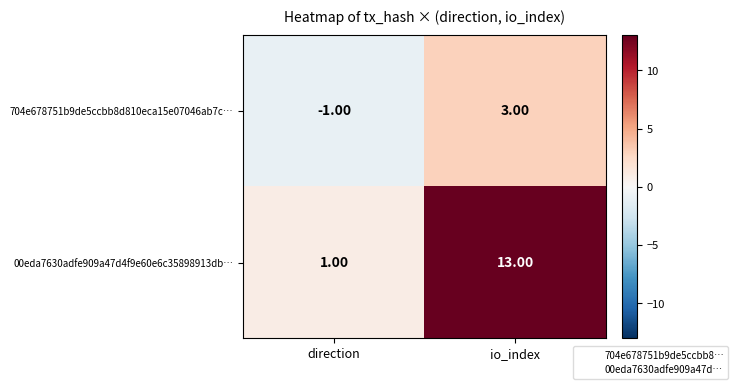

Which series has the largest range (max minus min)?

00eda7630adfe909a47d4f9e60e6c35898913db…